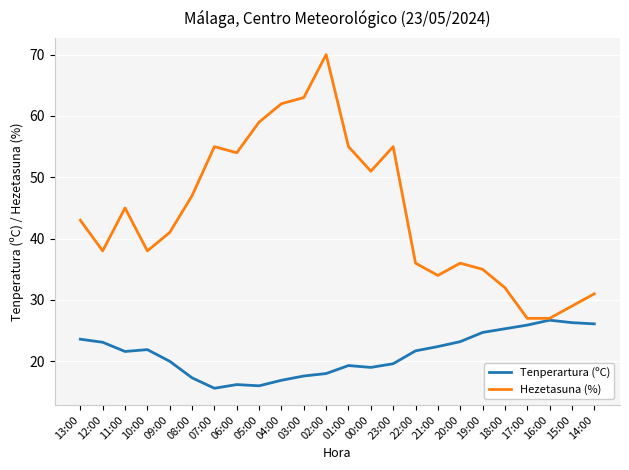

At which category is the sum across all series the highest?

02:00